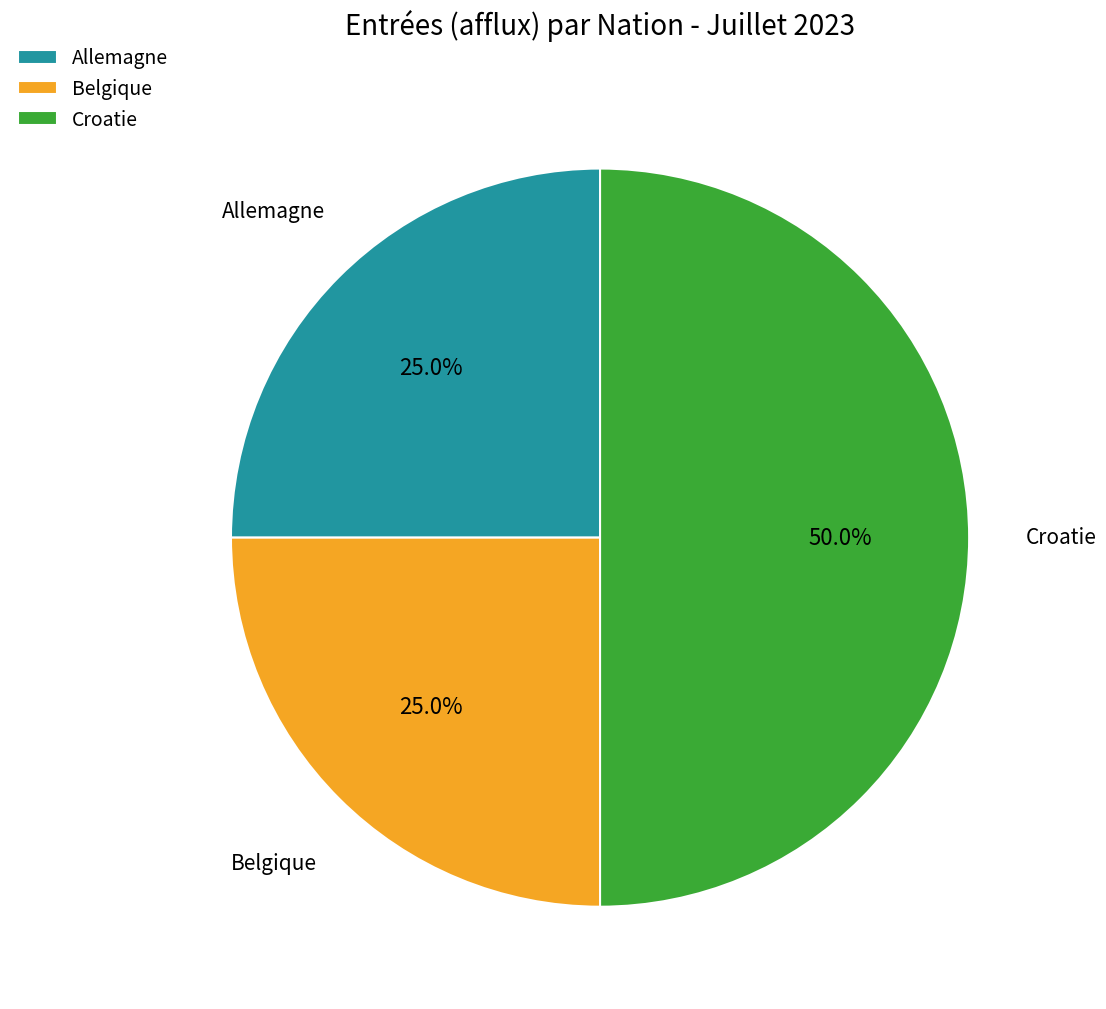

Is Belgique the majority of the pie?

No